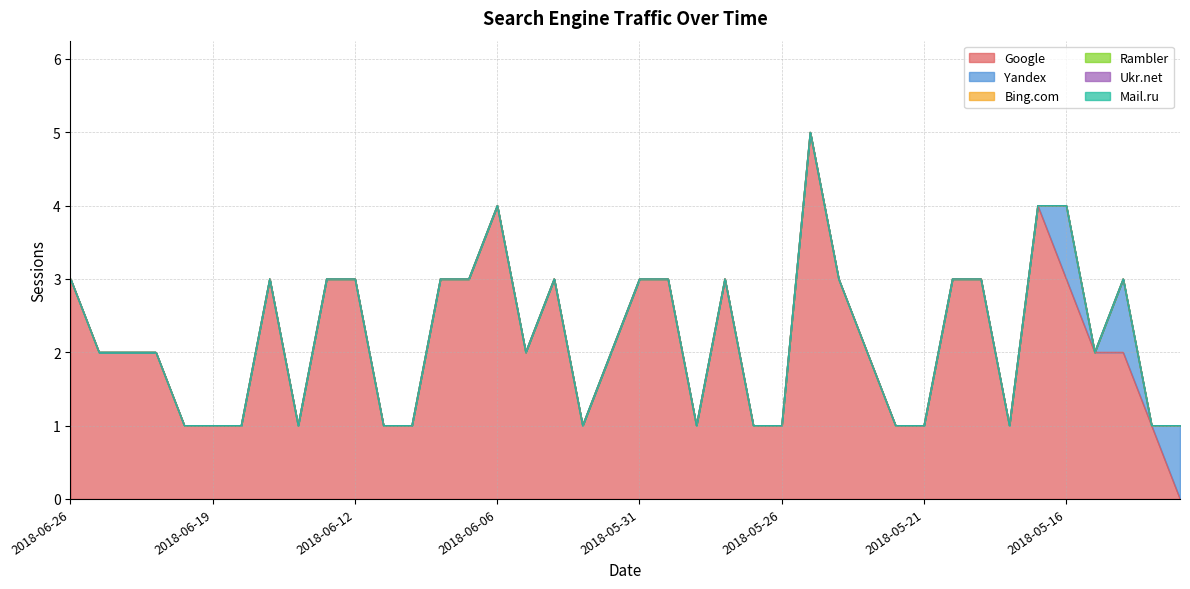

True or false: Google has a value of 3 at 2018-06-15.

True